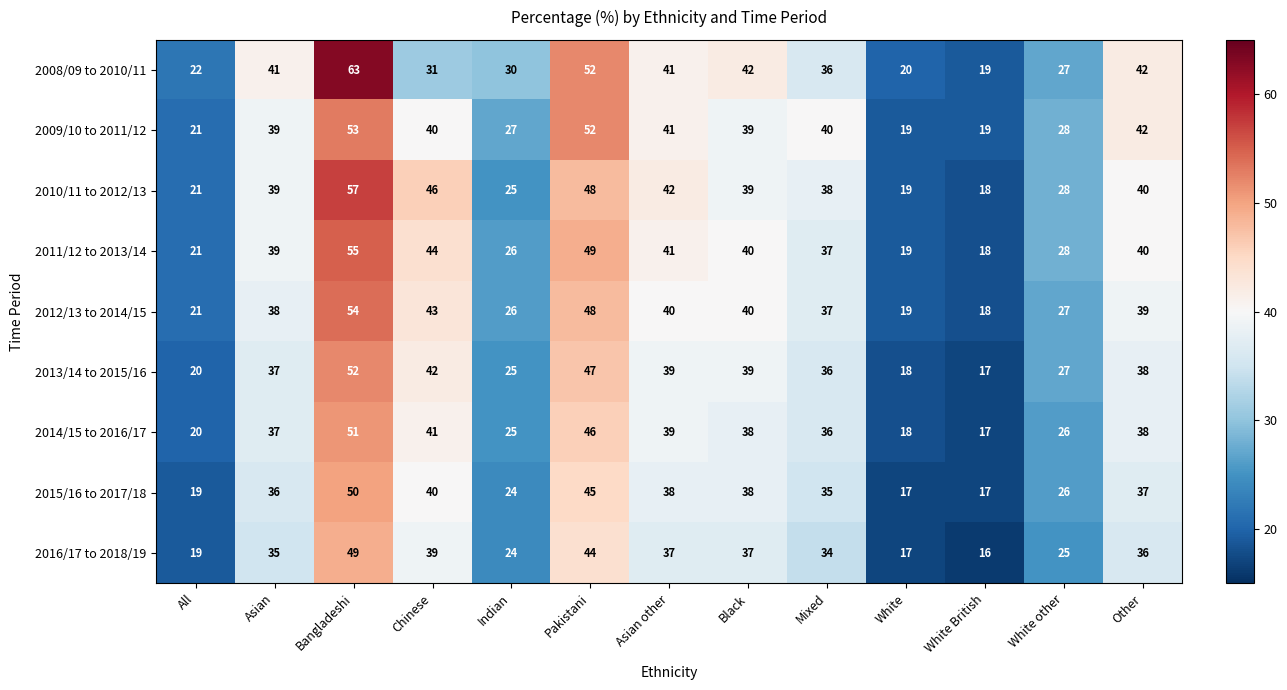

What is the total value across all series at Black?

352